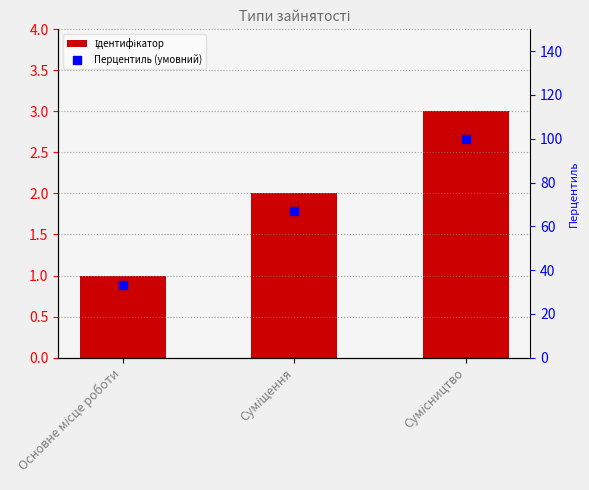

At how many categories does at least one series exceed 51?

2